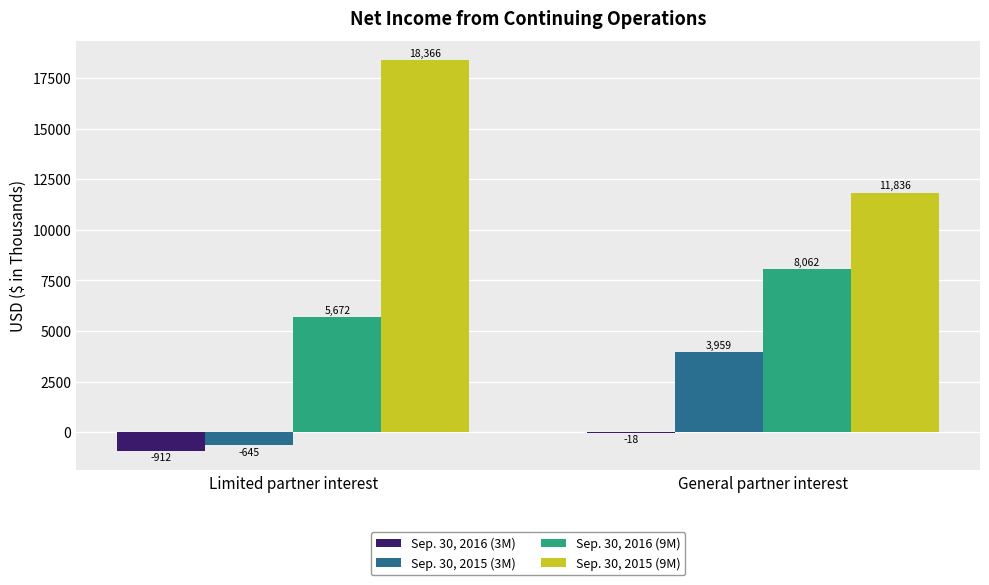

How many Sep. 30, 2016 (9M) values are between 5672 and 8062?

2